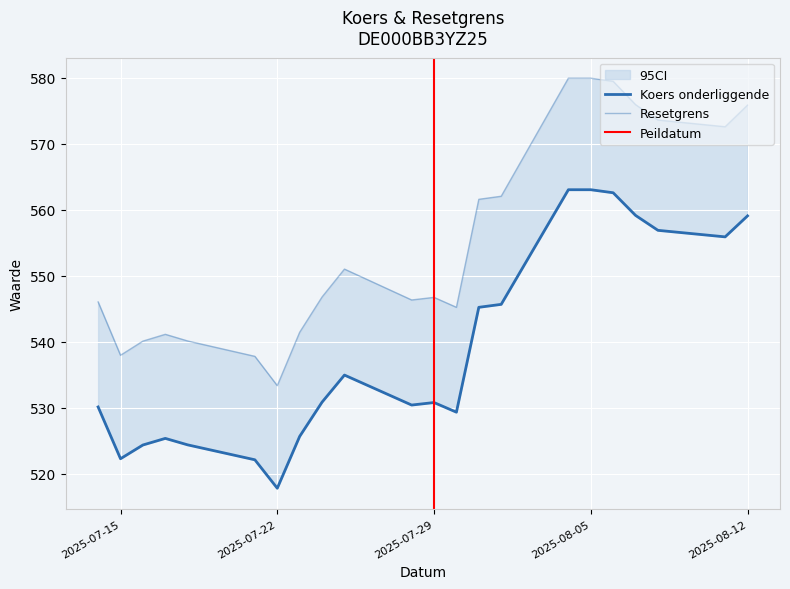

Rank the series by their maximum value, from highest to lowest.

Resetgrens, Koers onderliggende